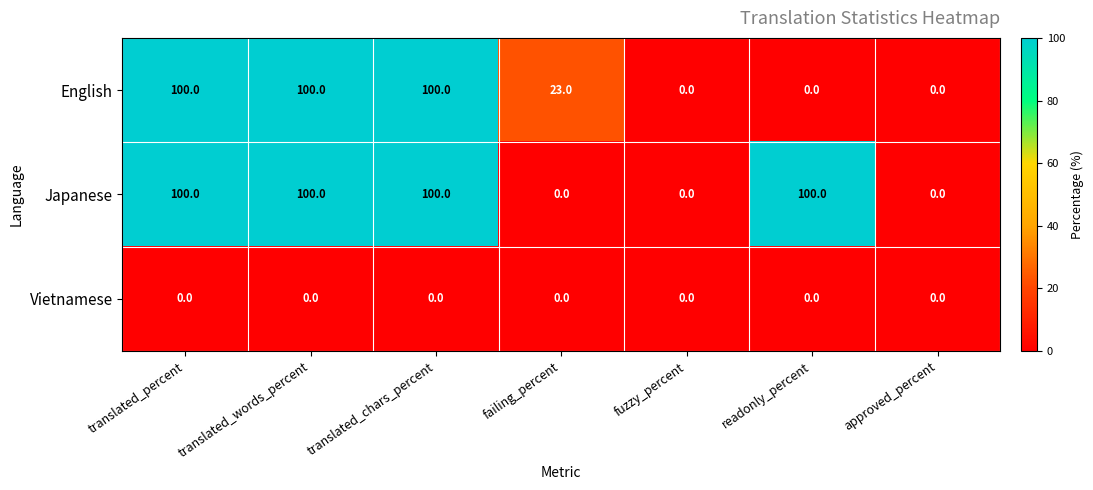

At which label is English closest to 50?

failing_percent